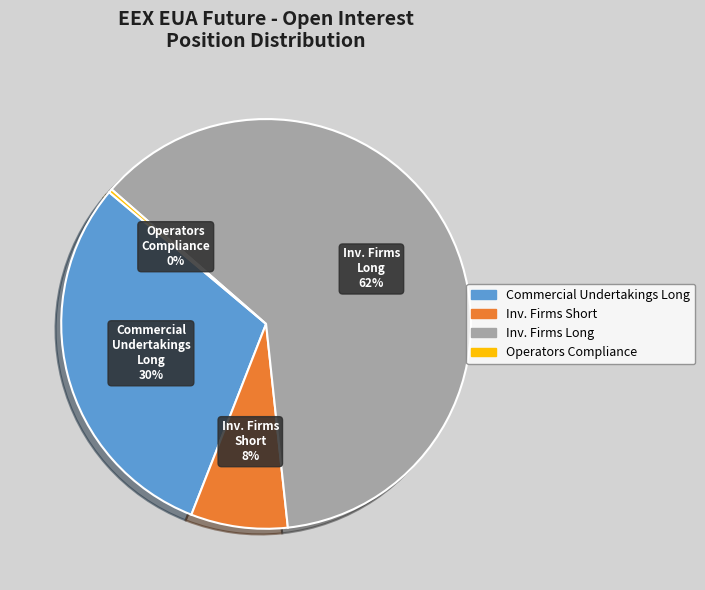

Is there any slice that represents more than half of the pie?

Yes